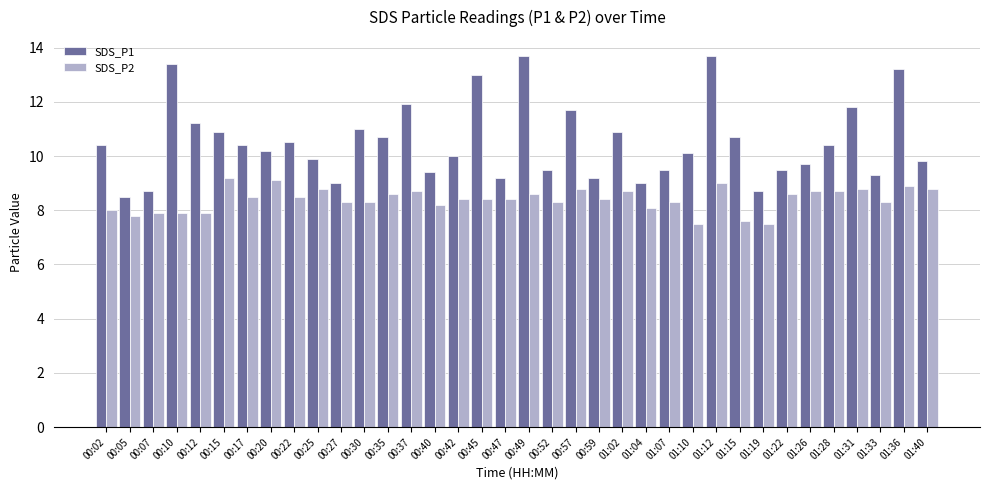

How many distinct data groups are displayed?

2